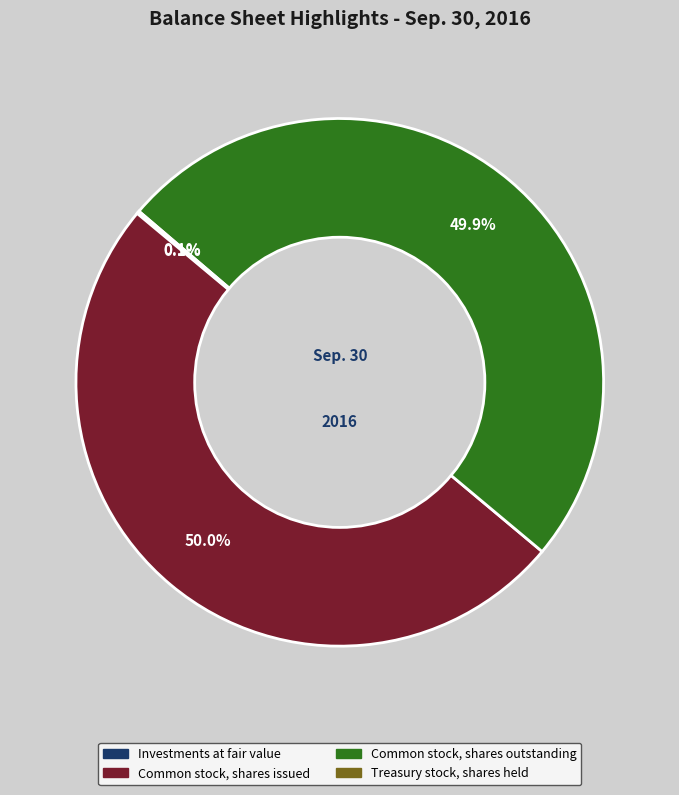

How much of the chart is everything except Common stock, shares issued?

50.0%